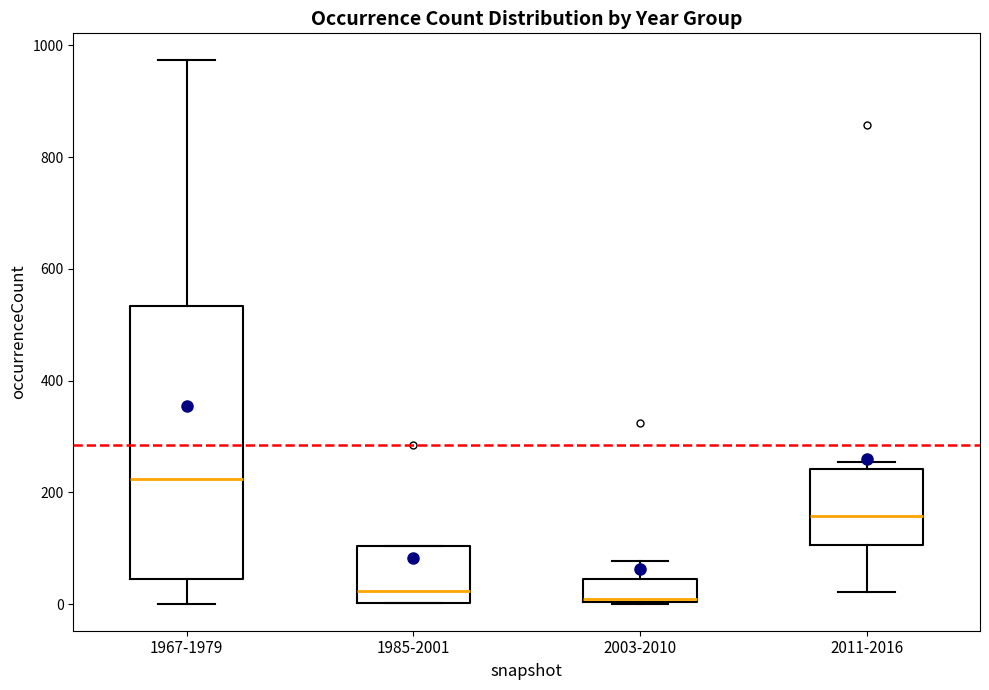

Reading left to right, transcribe this box plot: for each box, give where its median line is, the range the box spans, and where its two whiskers end, as read against the y-axis. The values are not printed on the chart, so give them approximately, as read against the axis.

1967-1979: median 220, box 40 to 540, whiskers 0 to 980
1985-2001: median 20, box 0 to 100, whiskers 0 to 100
2003-2010: median 20, box 0 to 40, whiskers 0 to 80
2011-2016: median 160, box 100 to 240, whiskers 20 to 260